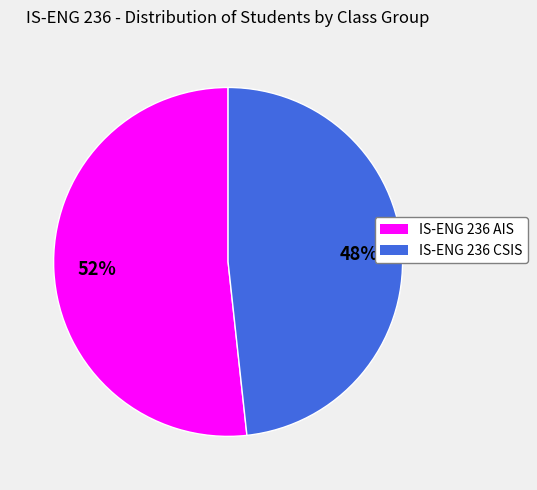

Do IS-ENG 236 AIS and IS-ENG 236 CSIS together represent more than half of the pie?

Yes